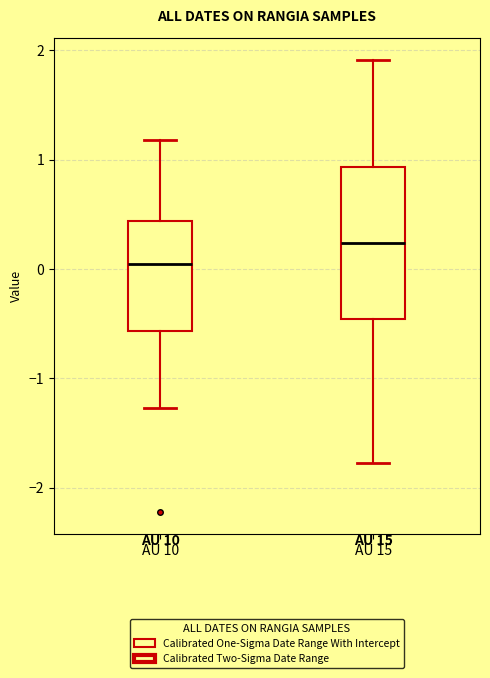

Reading left to right, read every box against the y-axis: the position of its median line, the range the box covers, and the ends of its whiskers. The values are not printed on the chart, so give them approximately, as read against the axis.

AU 10: median 0.0, box -0.6 to 0.4, whiskers -1.3 to 1.2
AU 15: median 0.2, box -0.5 to 0.9, whiskers -1.8 to 1.9